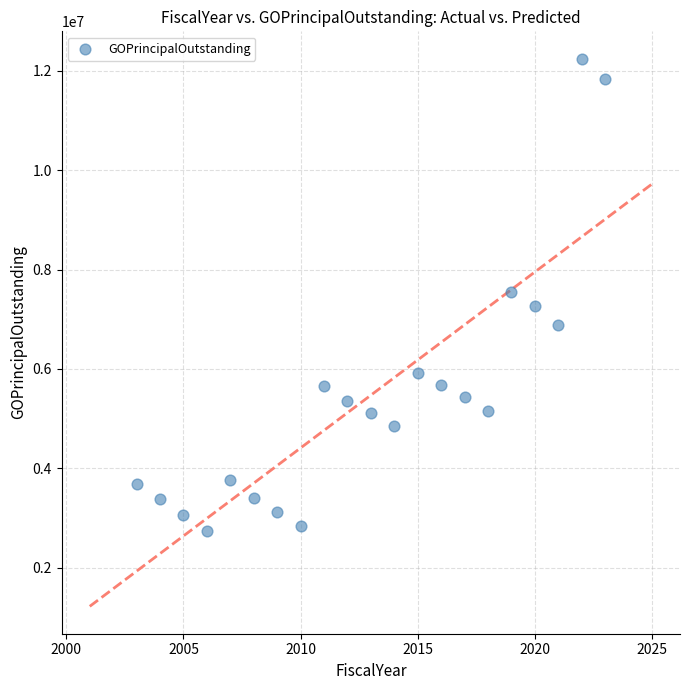

What is the range of Y values (max minus min)?

9515000